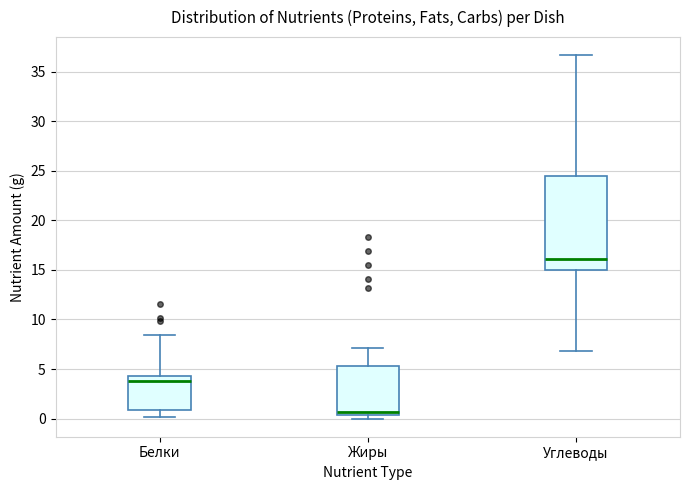

Where is the lower edge of the box for Углеводы on the y-axis? The values are not printed on the chart, so give them approximately, as read against the axis.

15.0